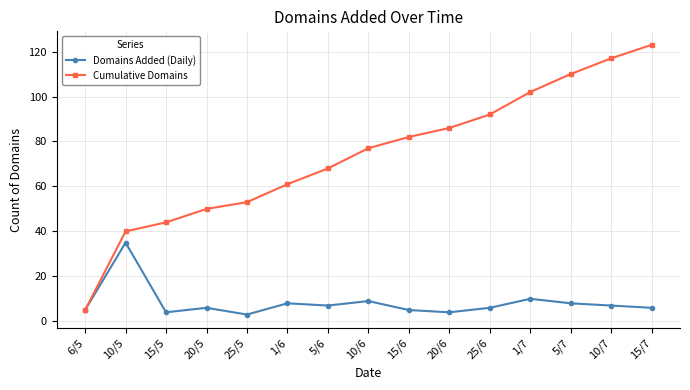

Reading left to right, list all the values displayed in this chart.

Domains Added (Daily): 5	35	4	6	3	8	7	9	5	4	6	10	8	7	6
Cumulative Domains: 5	40	44	50	53	61	68	77	82	86	92	102	110	117	123